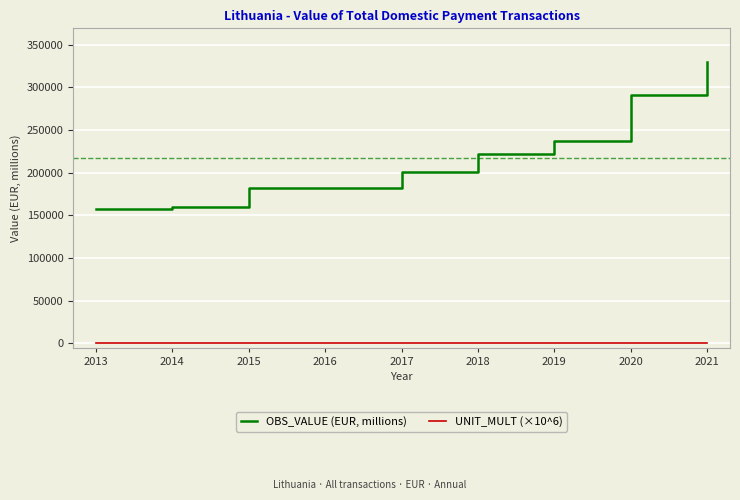

What is the maximum value shown in the chart?

329400.2